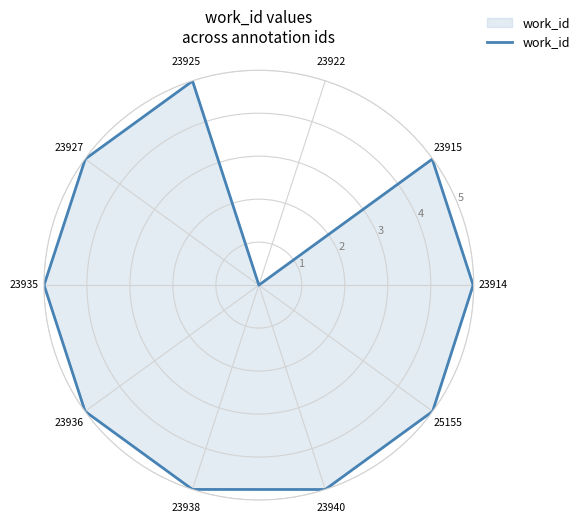

Where does the data first go above 4?

23914